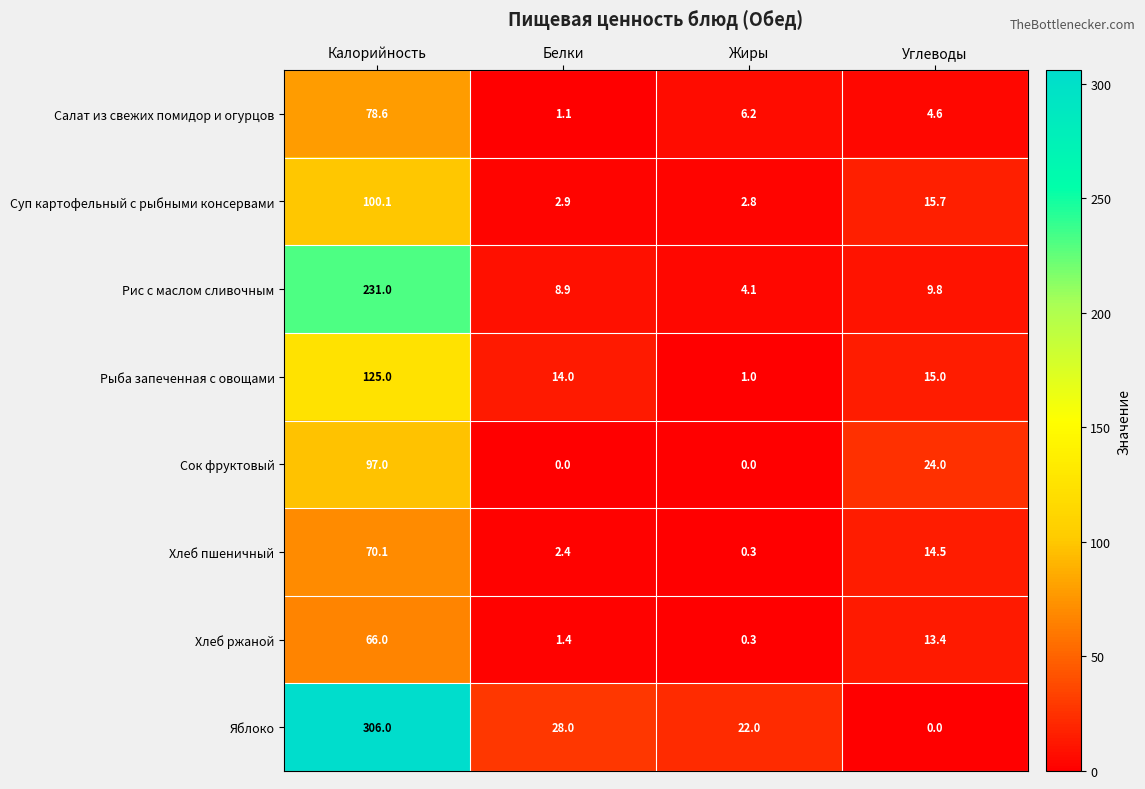

At which label does Рыба запеченная с овощами reach its peak?

Калорийность